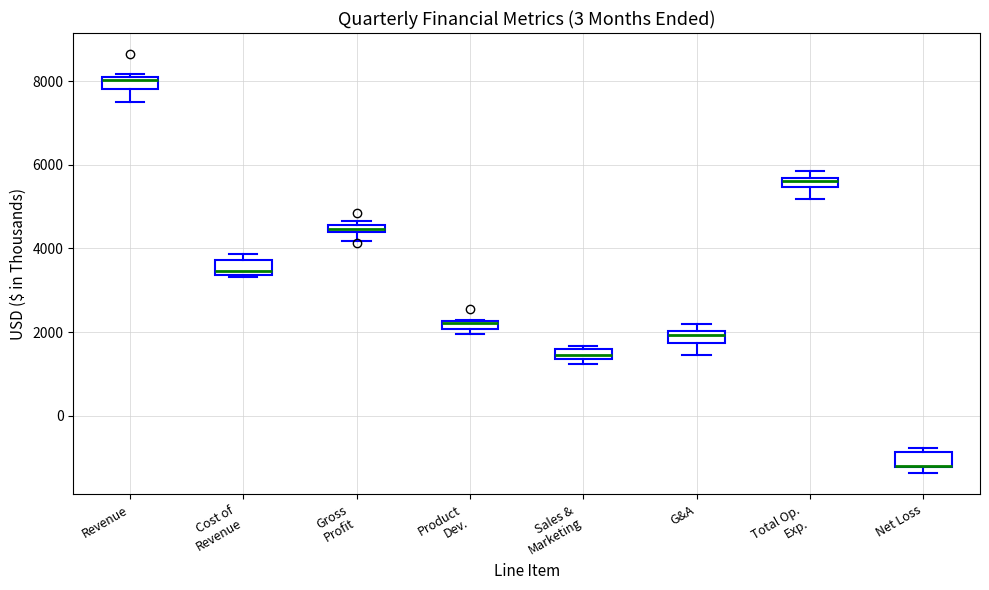

Where is the lower edge of the box for Sales & Marketing on the y-axis? The values are not printed on the chart, so give them approximately, as read against the axis.

1400